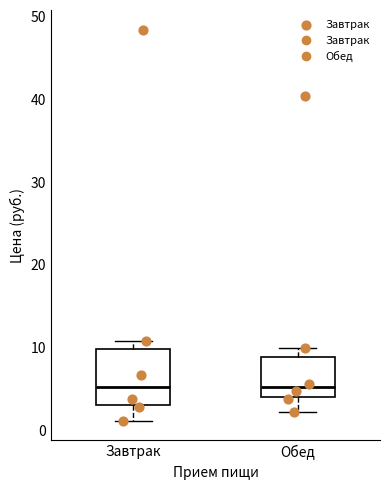

Comparing the boxes themselves (not the whiskers), which one is the tallest?

Завтрак